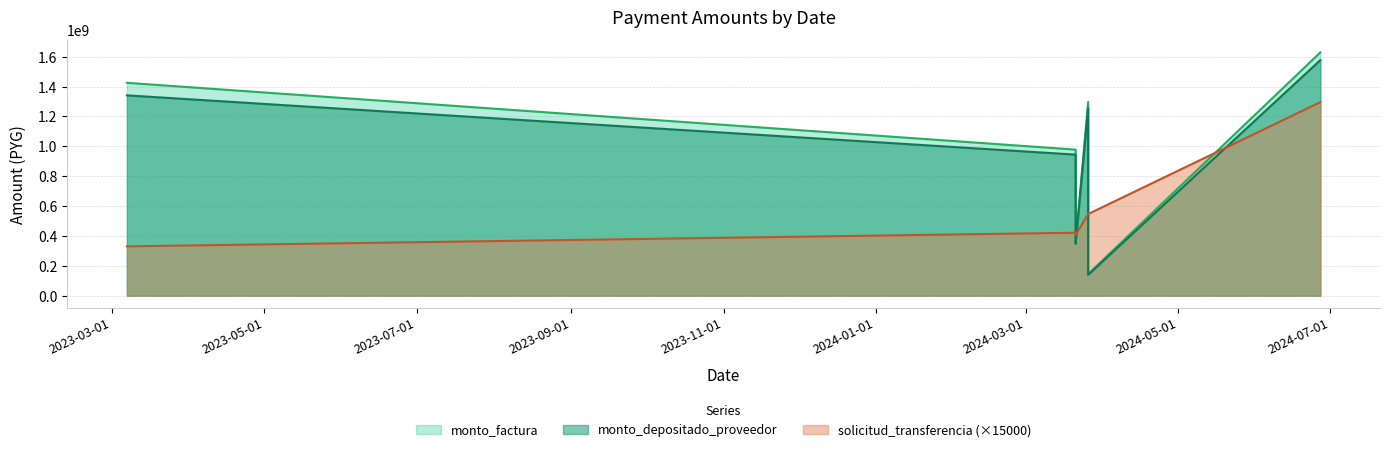

True or false: solicitud_transferencia has more than 0 interior local peaks.

True